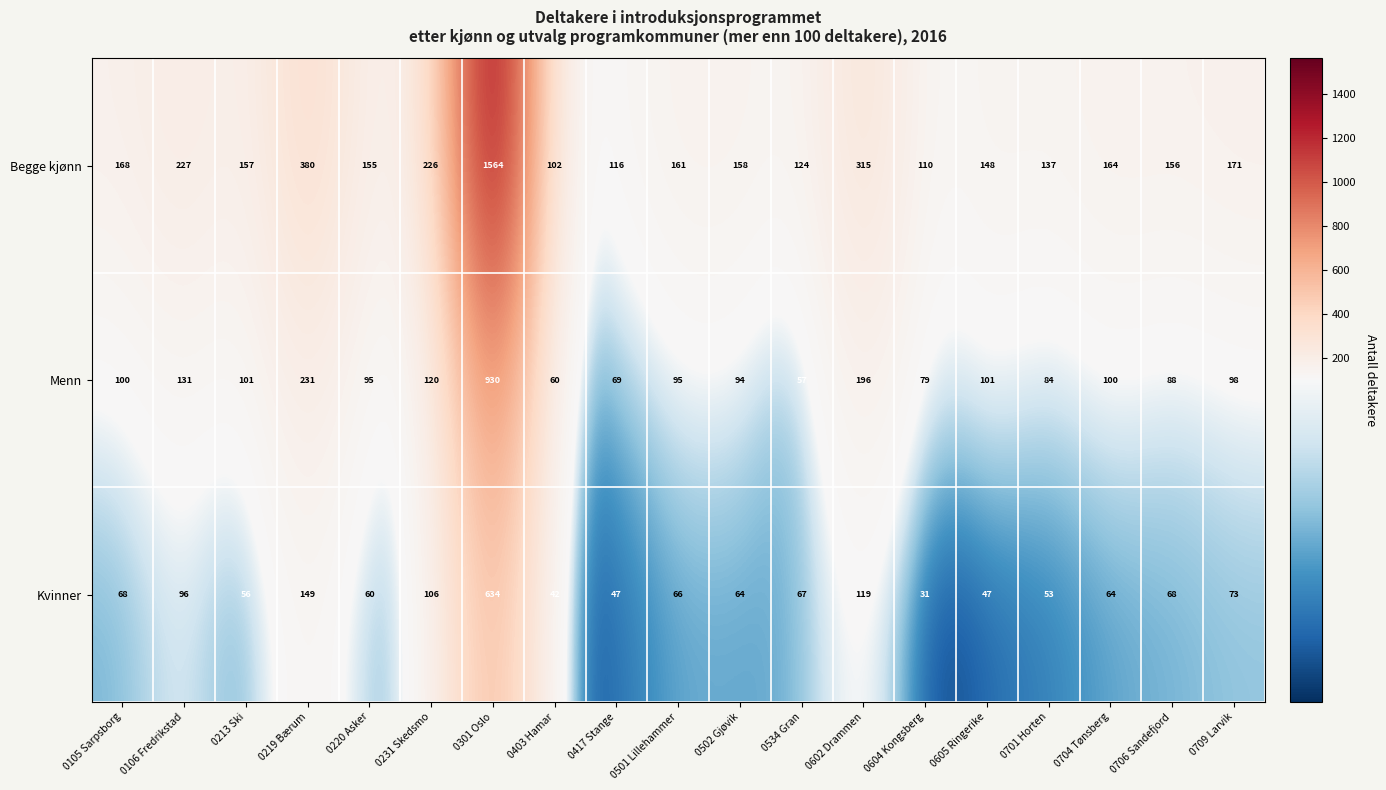

The value of Begge kjønn at 0105 Sarpsborg is 168. True or false?

True